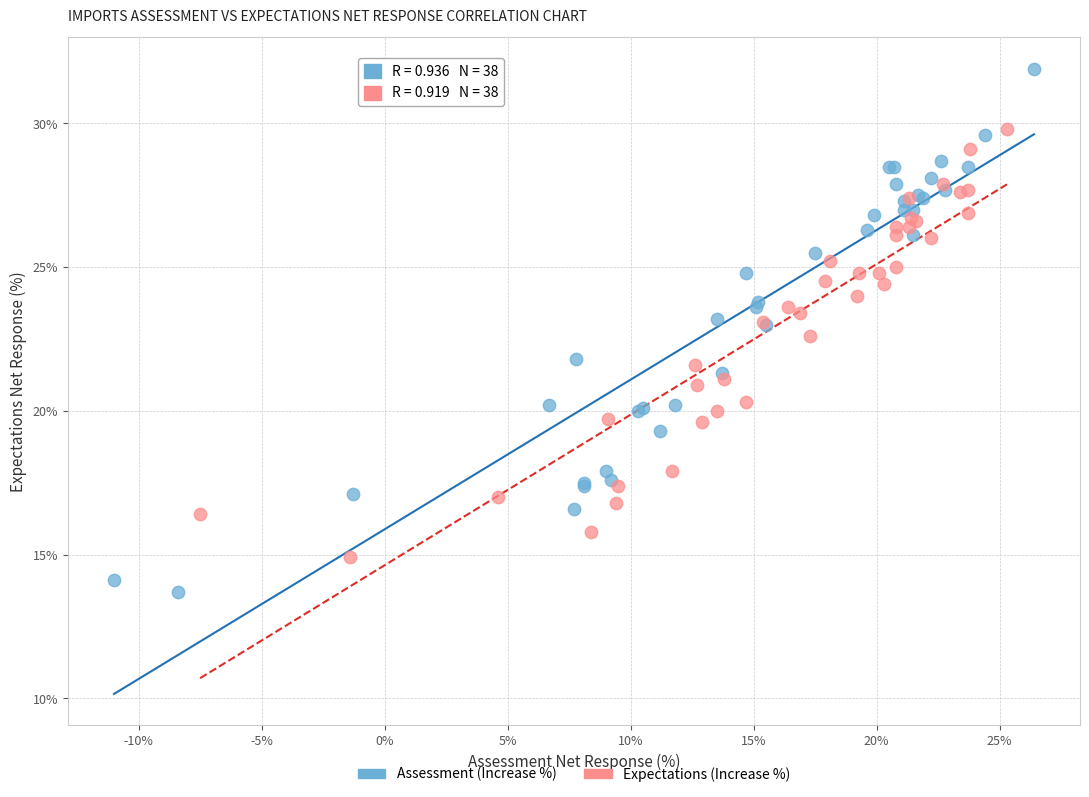

Which series contains the lowest Y value?

Assessment (Increase %)